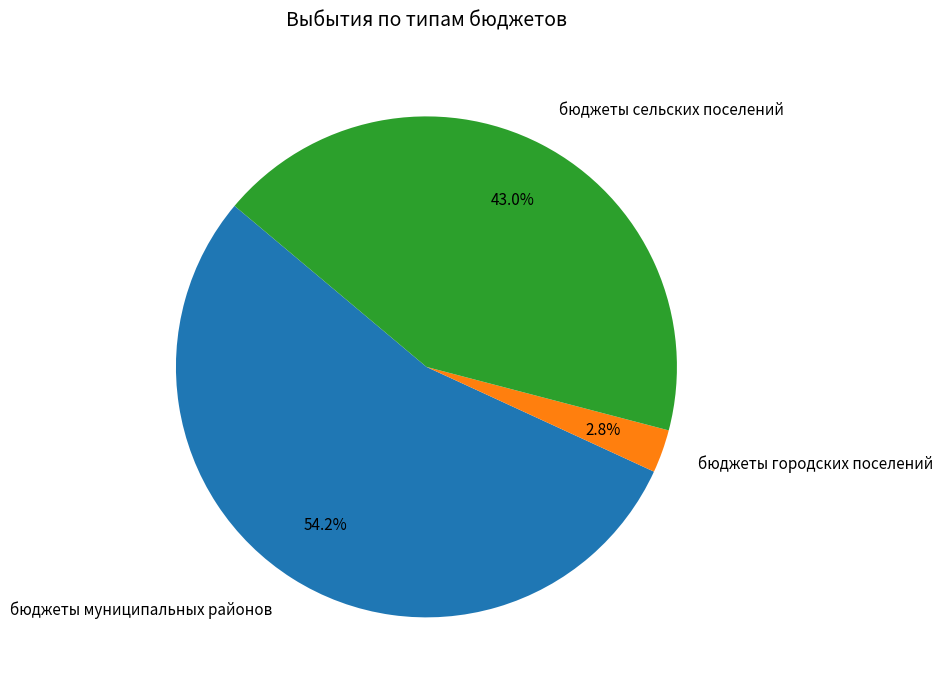

What is the smallest slice in the pie chart?

бюджеты городских поселений